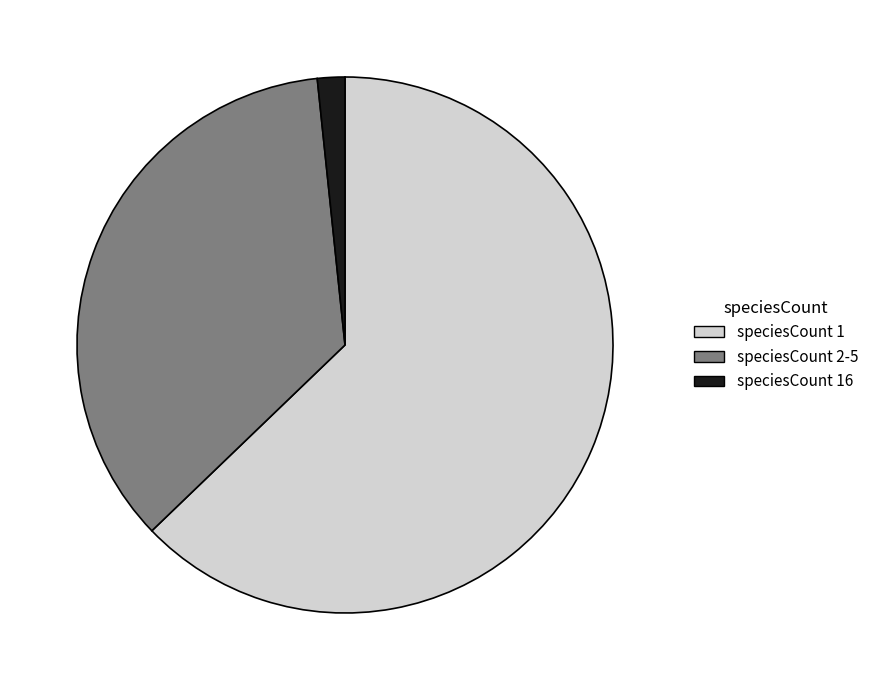

Is there a majority slice in this chart?

Yes